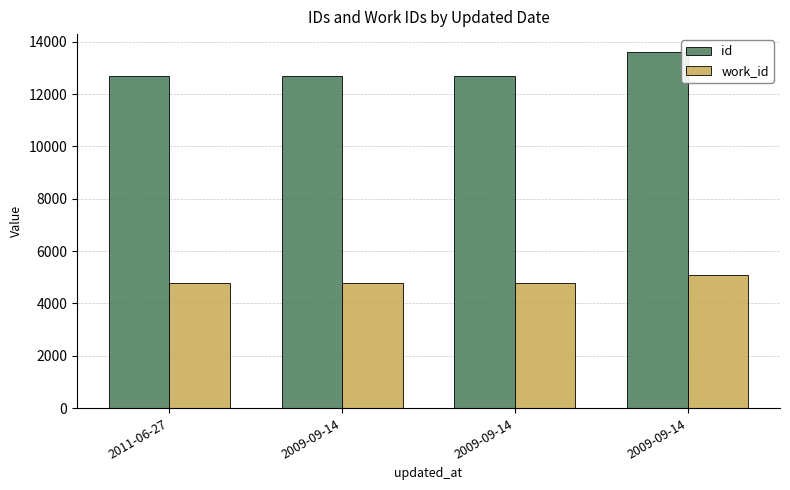

Are the bars grouped side by side (vs. stacked)?

Yes